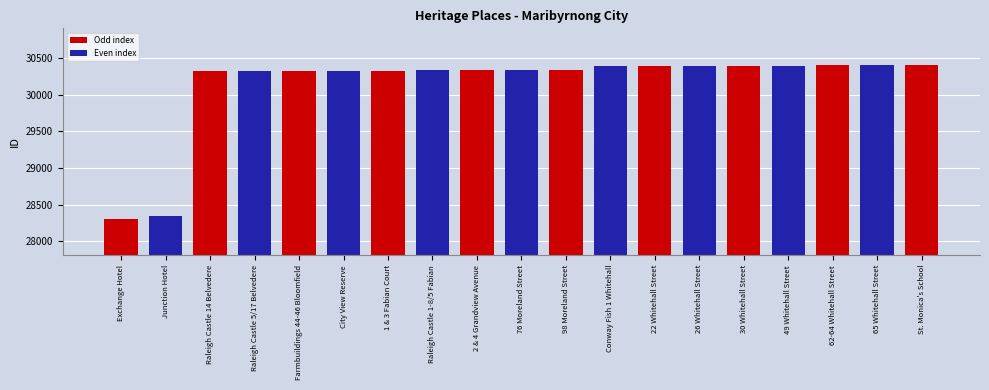

What is the minimum value shown in the chart?

28310